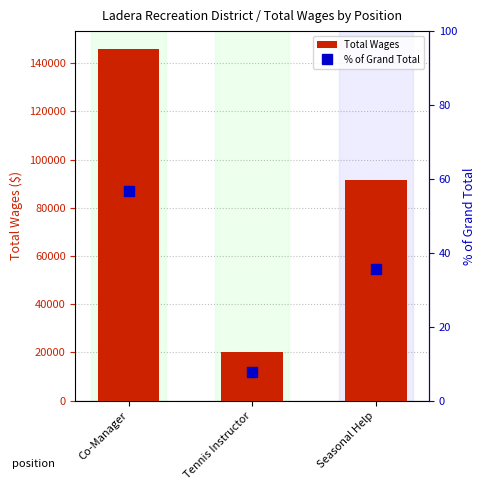

How many data points does each series have?

3